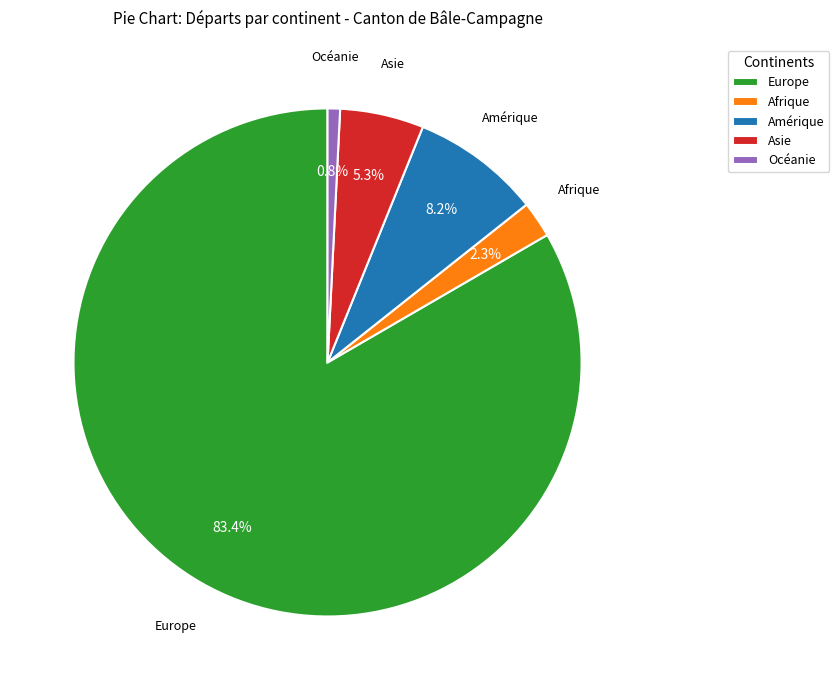

To the nearest percent, what is the difference between the largest and smallest slice percentages?

83%